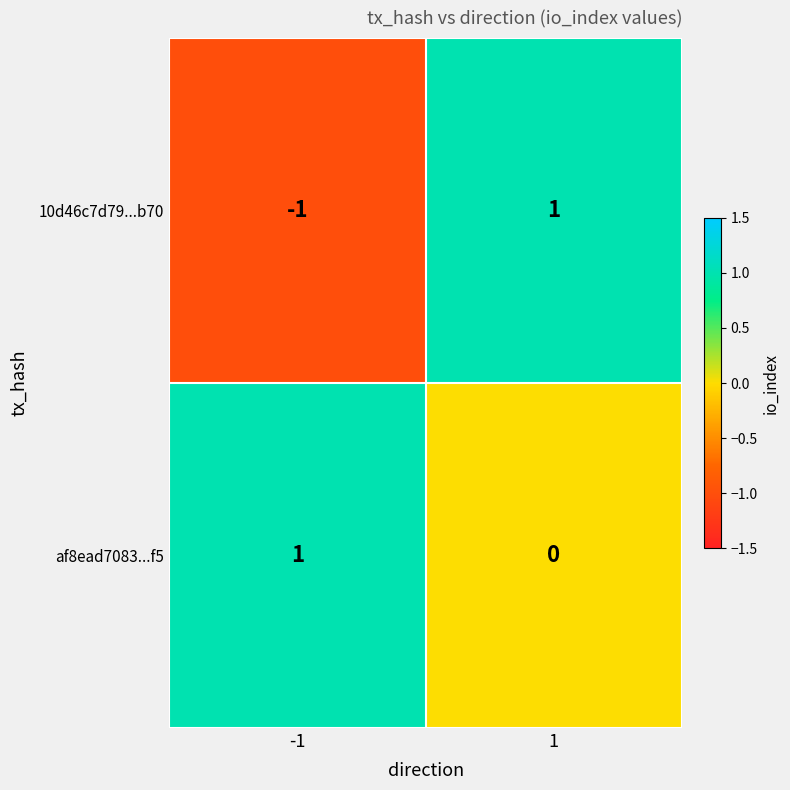

List the series in order of their overall mean, highest first.

af8ead7083...f5, 10d46c7d79...b70